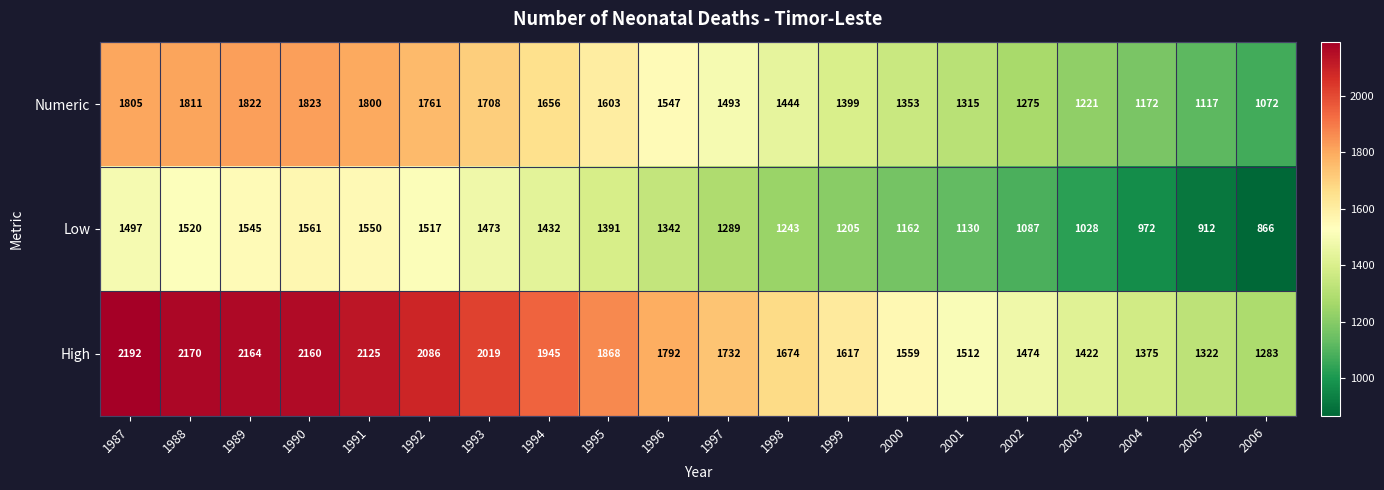

The High series shows 1283 at 2006. True or false?

True